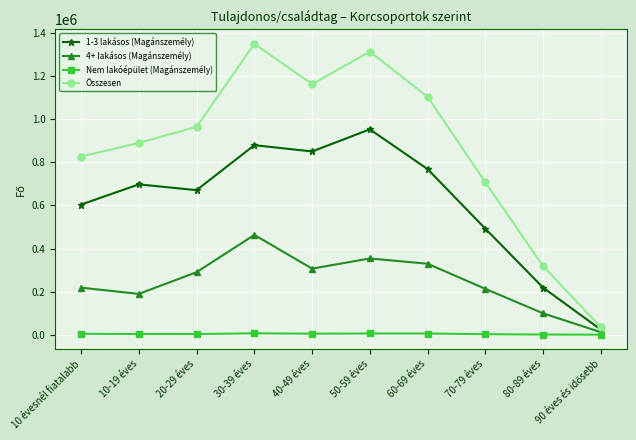

True or false: Összesen and 4+ lakásos (Magánszemély) cross at least once.

False